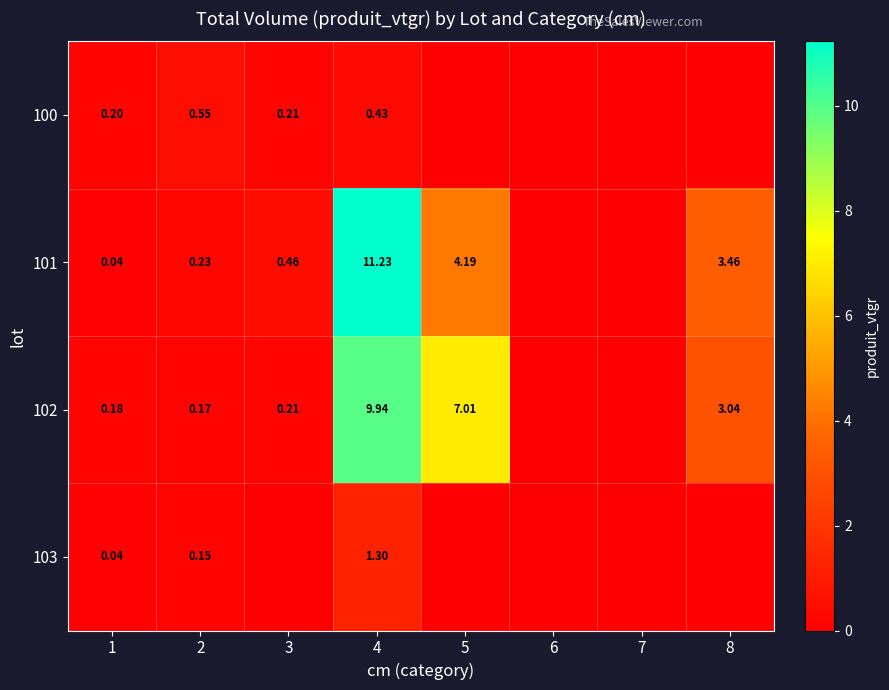

What is the sum of the 102 values at 7 and 5?

7.0